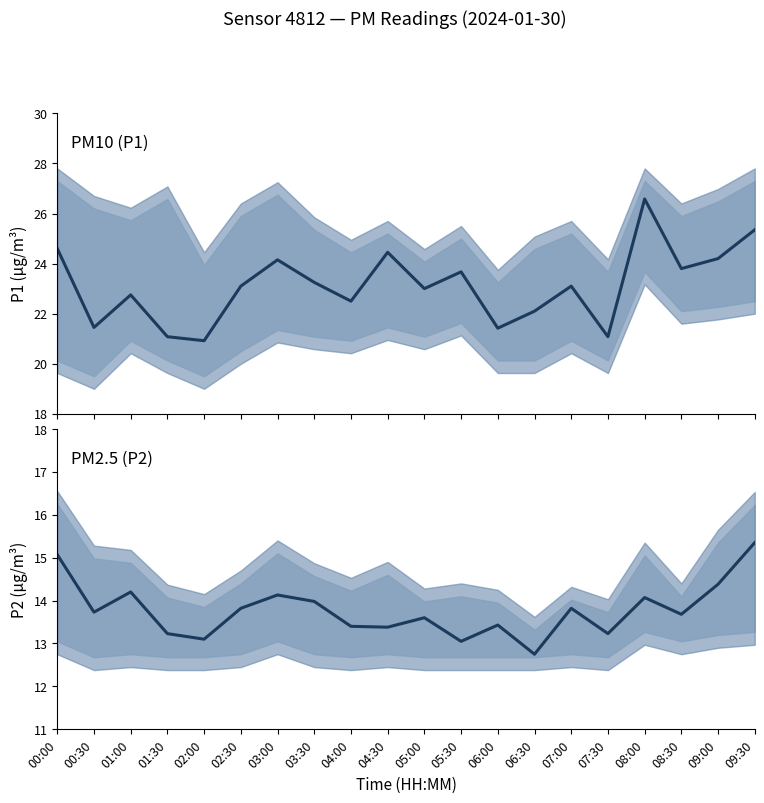

Where is P1 nearest to the value 23?

05:00